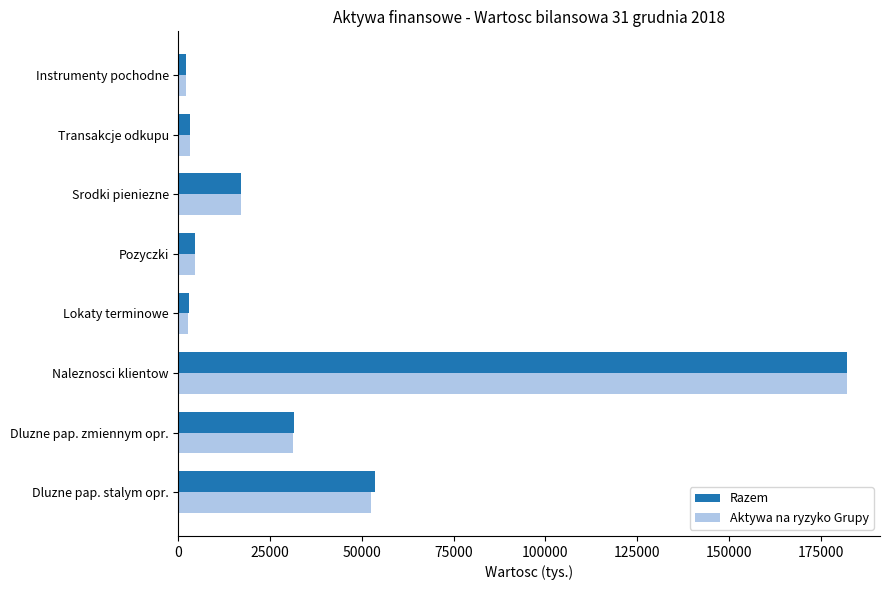

Which series changed the most between Naleznosci klientow and Srodki pieniezne?

Aktywa na ryzyko Grupy